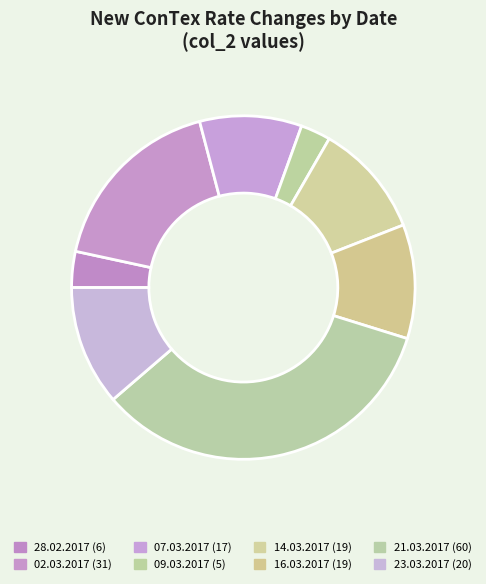

Is it true that 14.03.2017 is 1% of the pie?

False